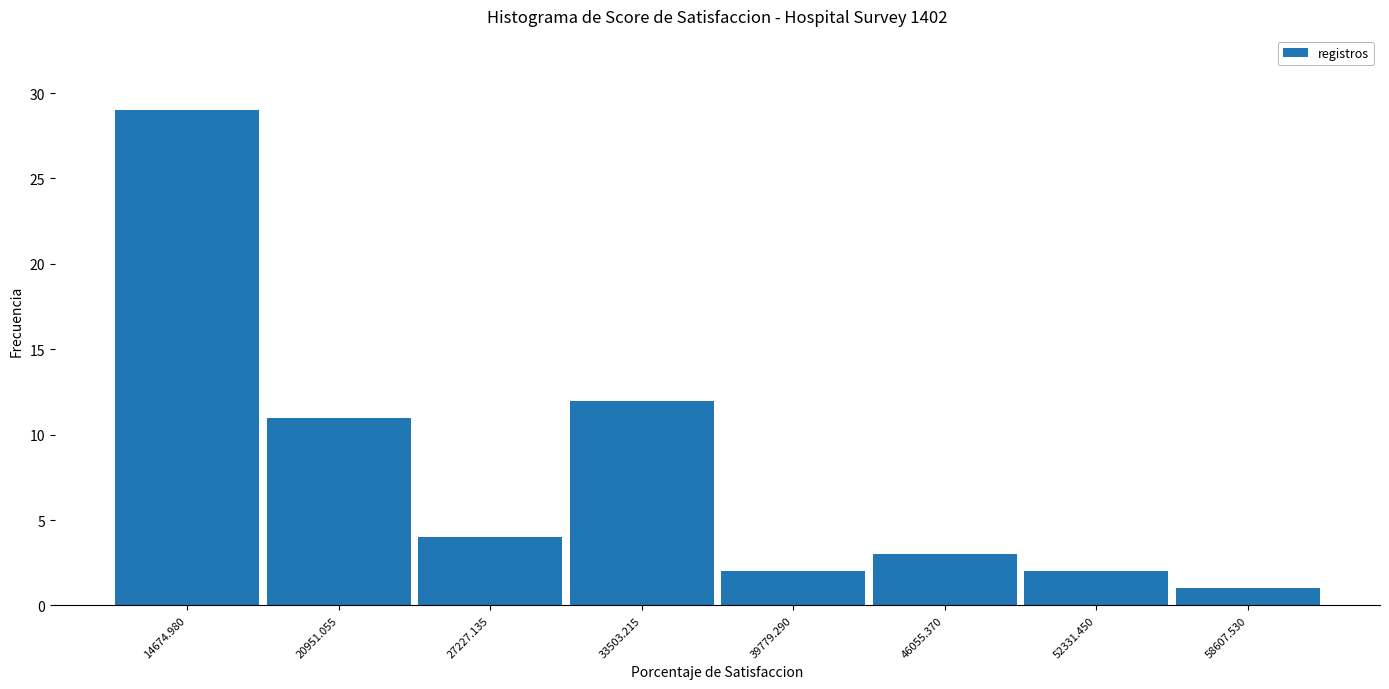

Reading right to left, what are all the values shown in this chart?

58607.530=1	52331.450=2	46055.370=3	39779.290=2	33503.215=12	27227.135=4	20951.055=11	14674.980=29